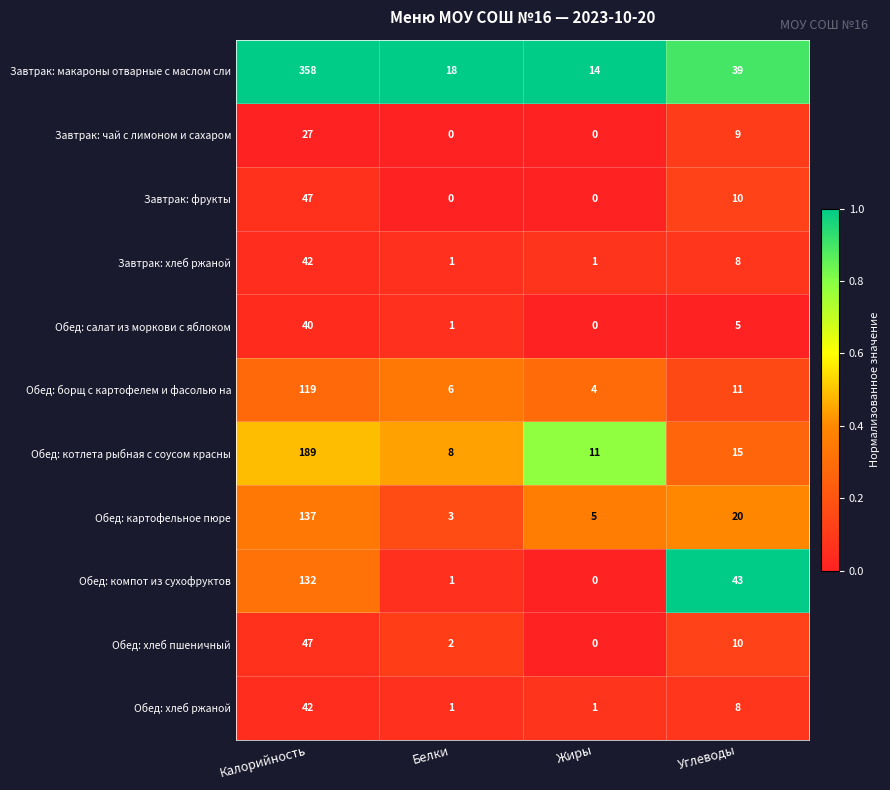

What is the difference between the highest and lowest values at Белки?

18